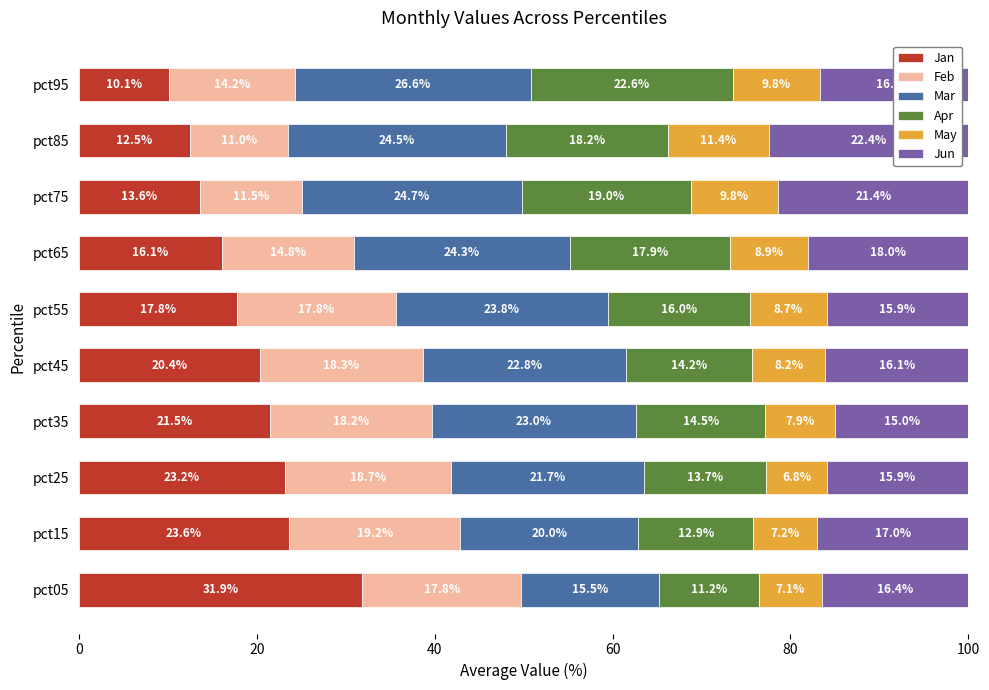

What is the minimum value for Jan?

10.1